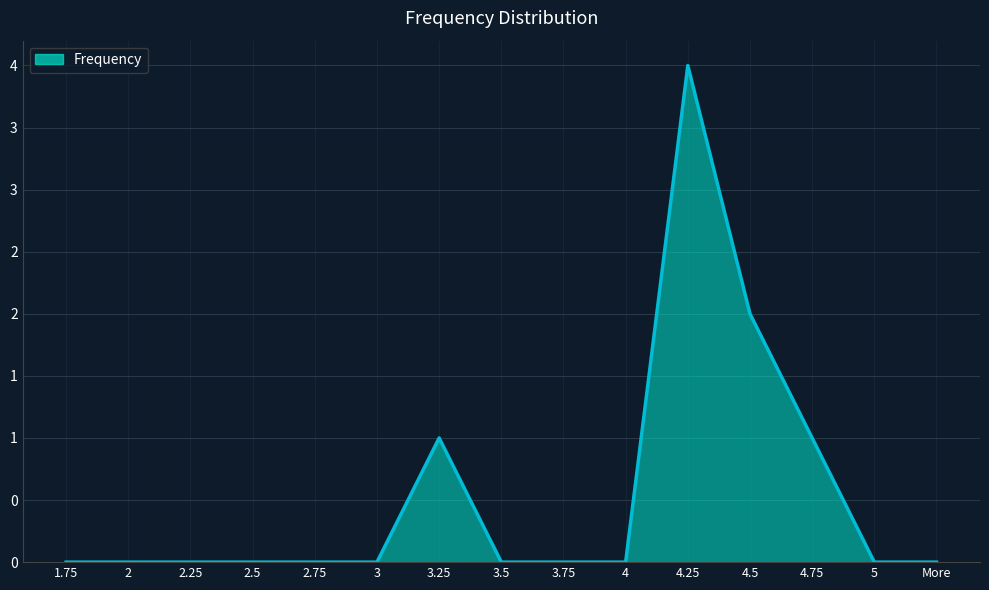

Reading left to right, transcribe all the data shown in this chart.

0	0	0	0	0	0	1	0	0	0	4	2	1	0	0